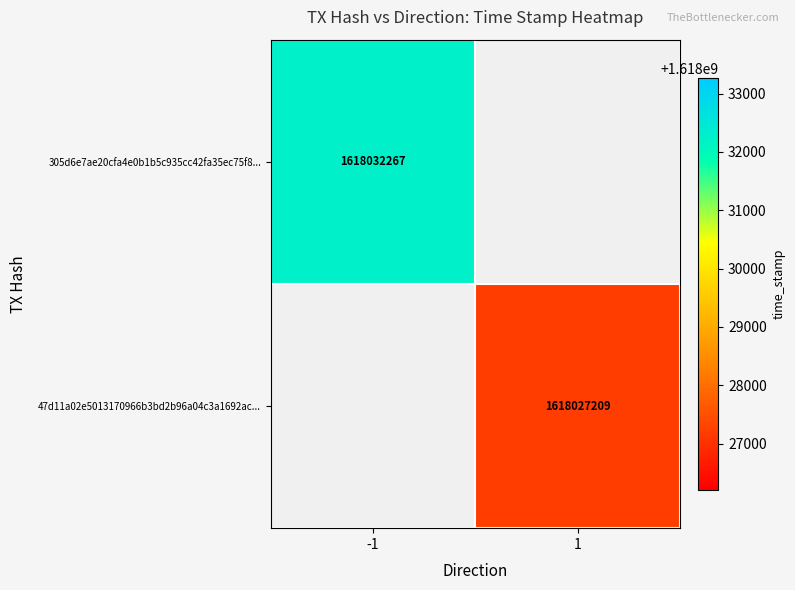

The value of 47d11a02e5013170966b3bd2b96a04c3a1692ac... at 1 is 1033068591. True or false?

False